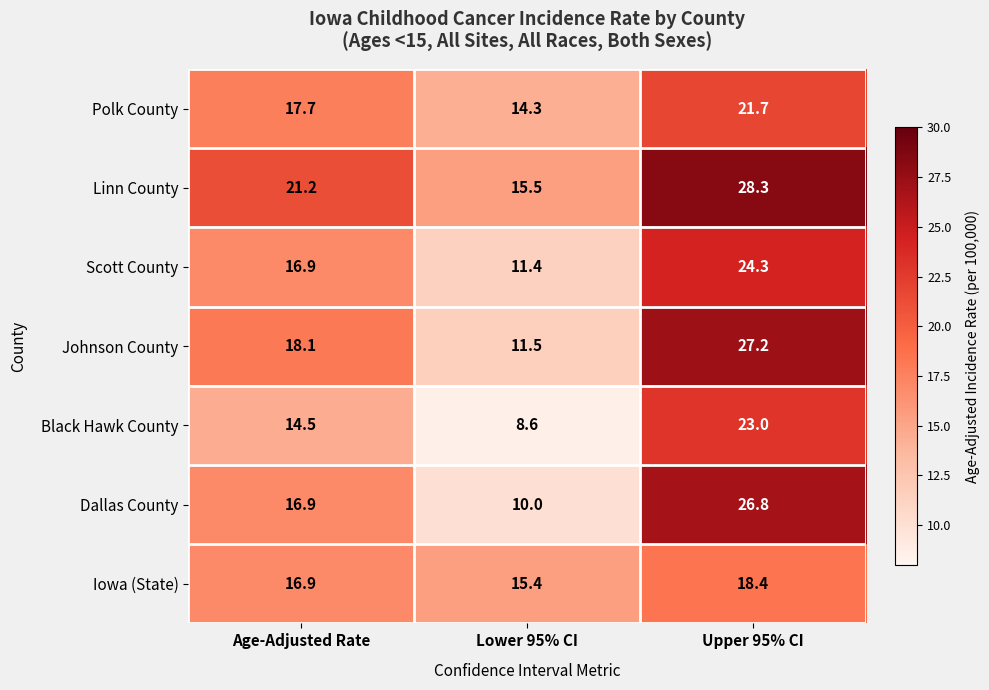

What is the minimum value shown in the chart?

8.6